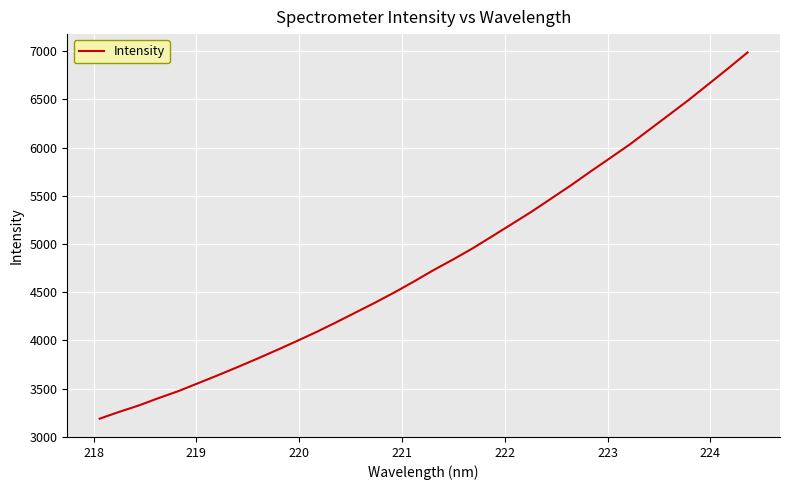

What is the maximum value shown in the chart?

6987.4